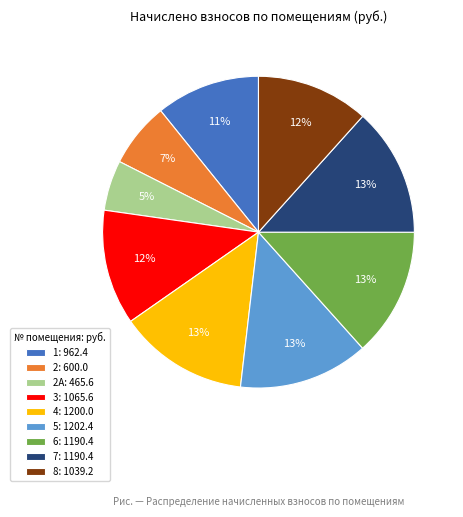

To the nearest percent, what is the average slice percentage?

11%